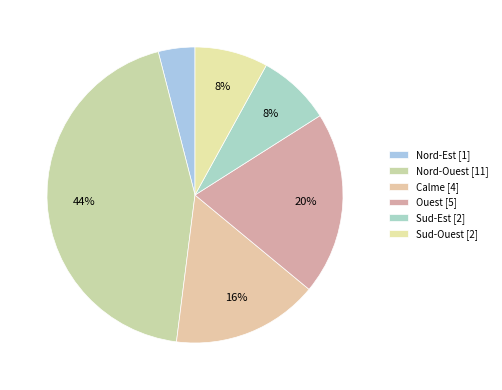

The Ouest slice represents 29% of the pie. True or false?

False